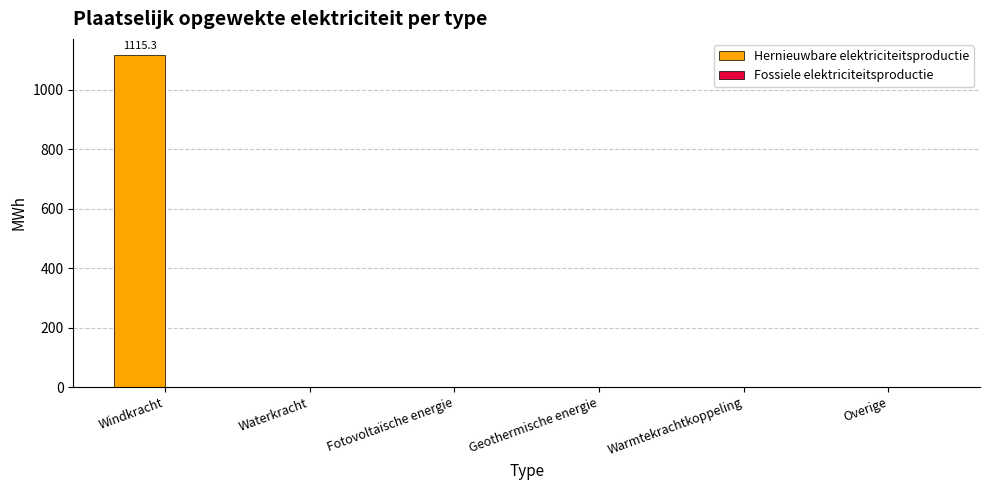

What is the change in value from Windkracht to Warmtekrachtkoppeling?

-1115.3